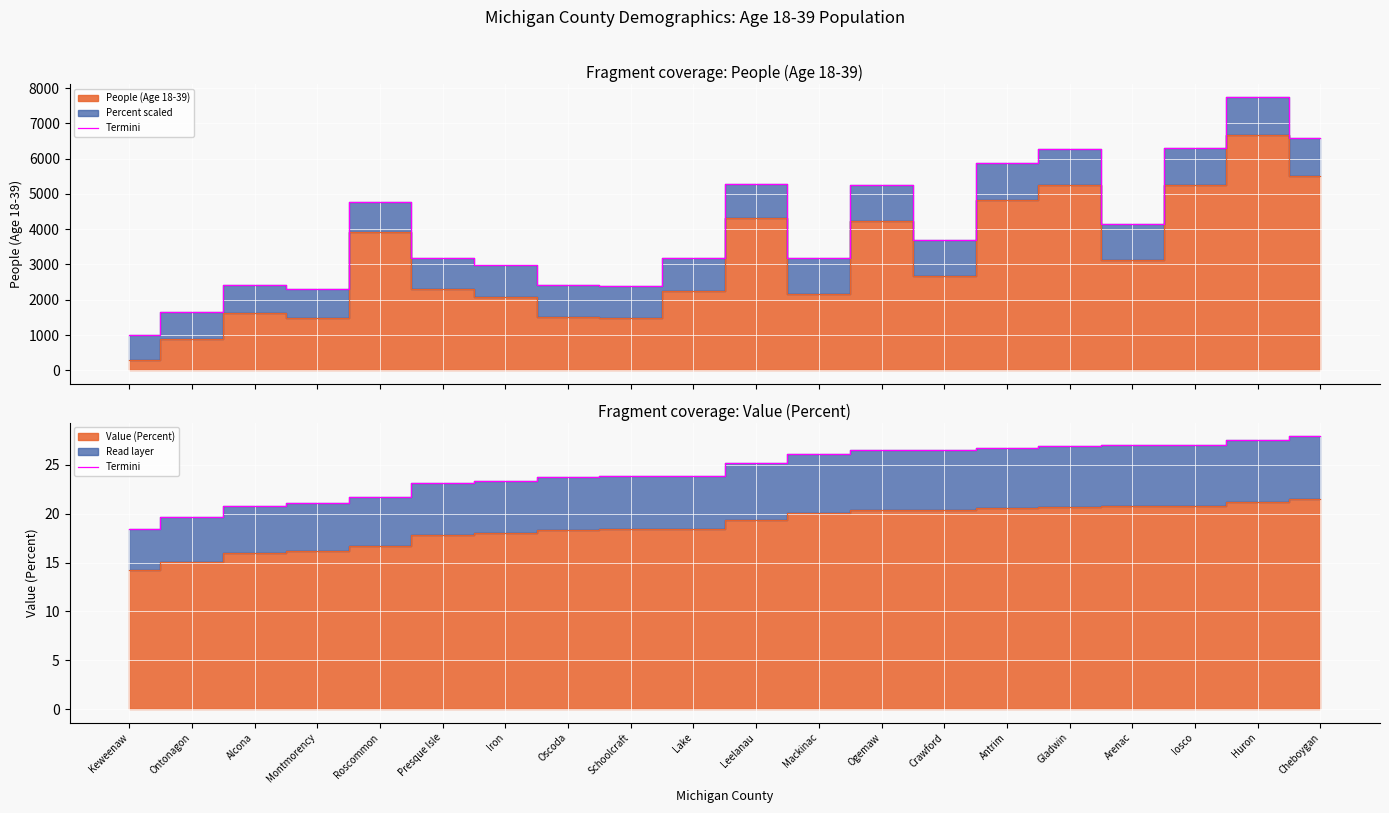

How many data points are above 25?

10